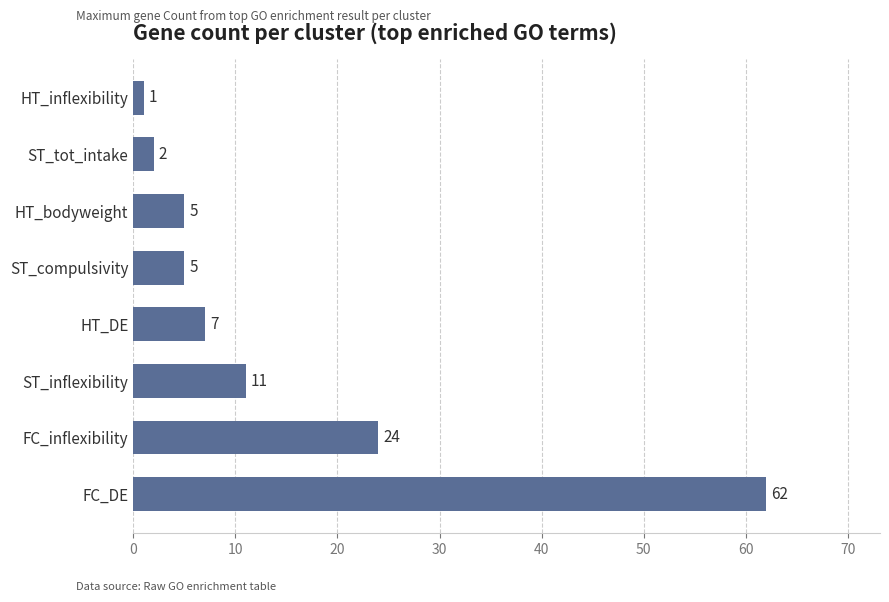

At which label is the value closest to 31?

FC_inflexibility